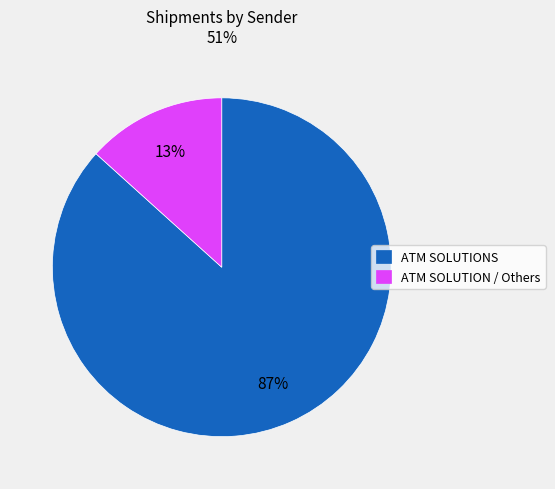

To the nearest percent, what is the combined percentage of ATM SOLUTIONS and ATM SOLUTION / Others?

100%